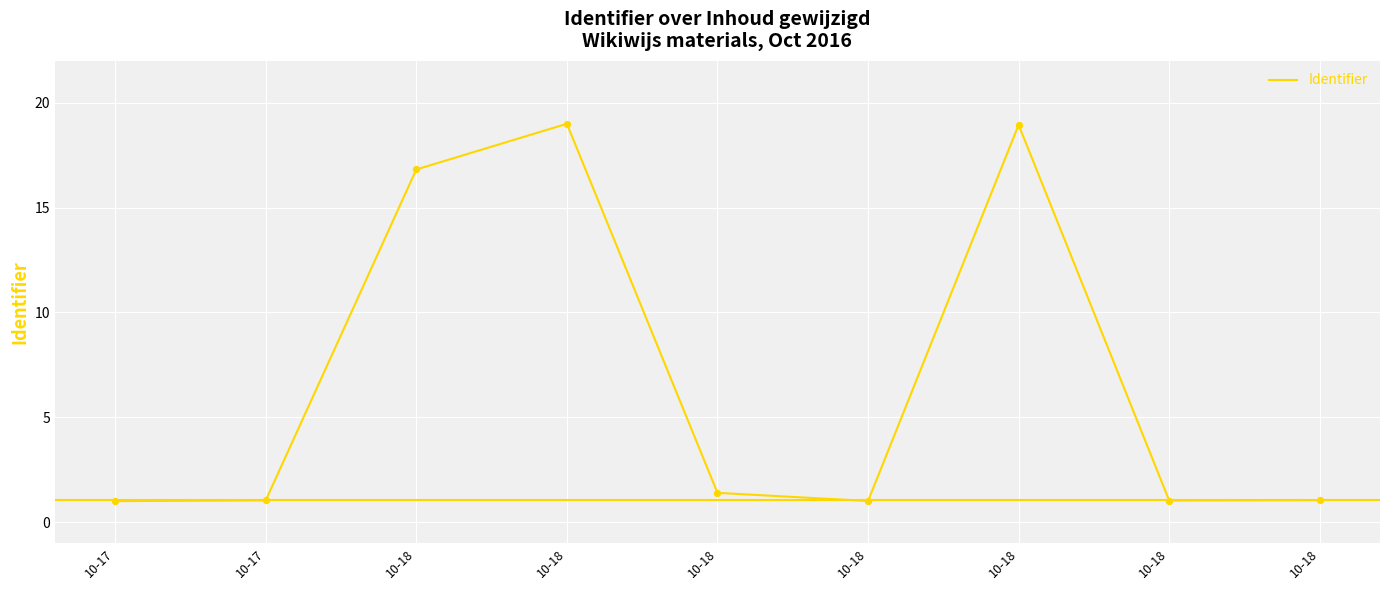

Between 10-17 and 10-18, which is larger?

10-18